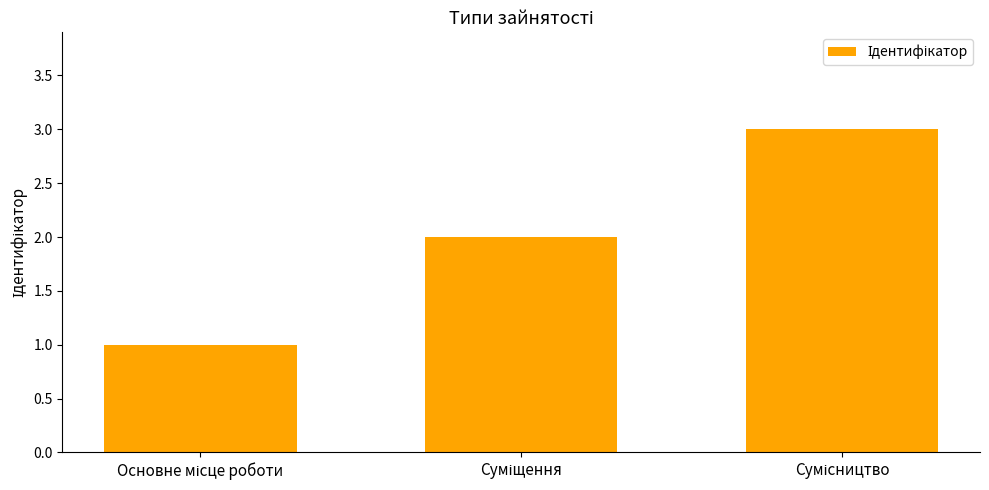

What is the sum of all values?

6